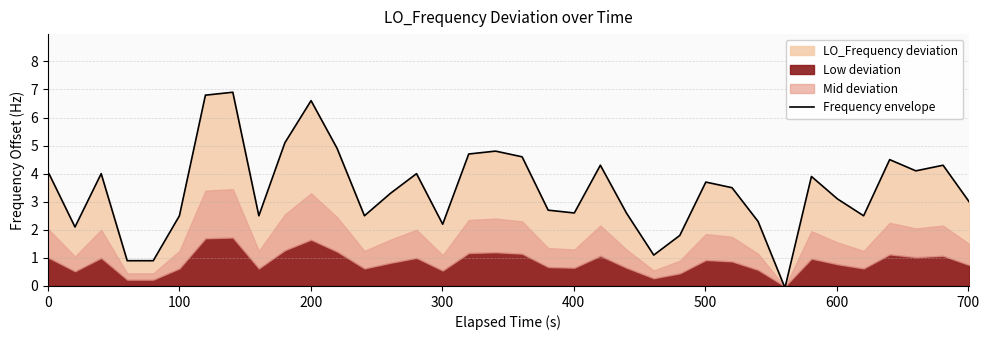

What position from the left is 500?

6